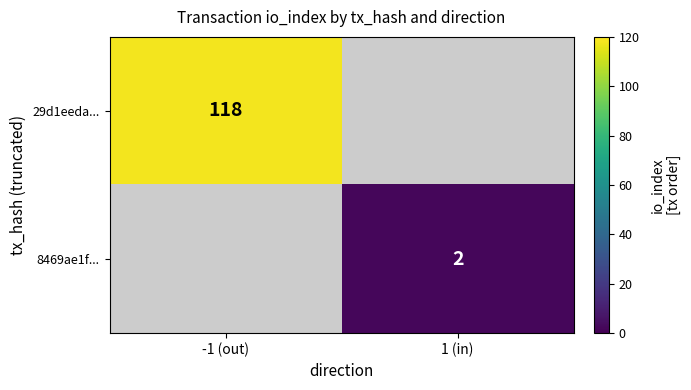

True or false: 8469ae1f... has a value of 3 at 1 (in).

False